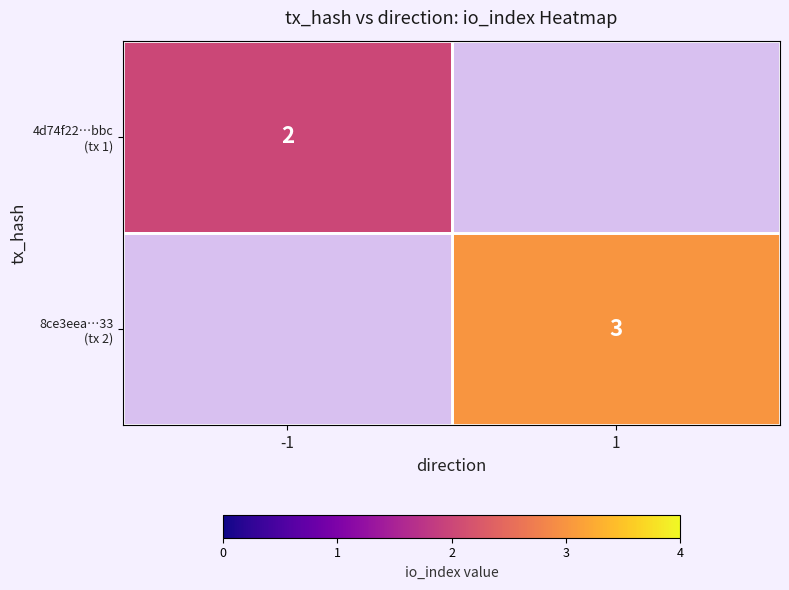

What value does the 8ce3eea…33 (tx 2) series have at 1?

3.0